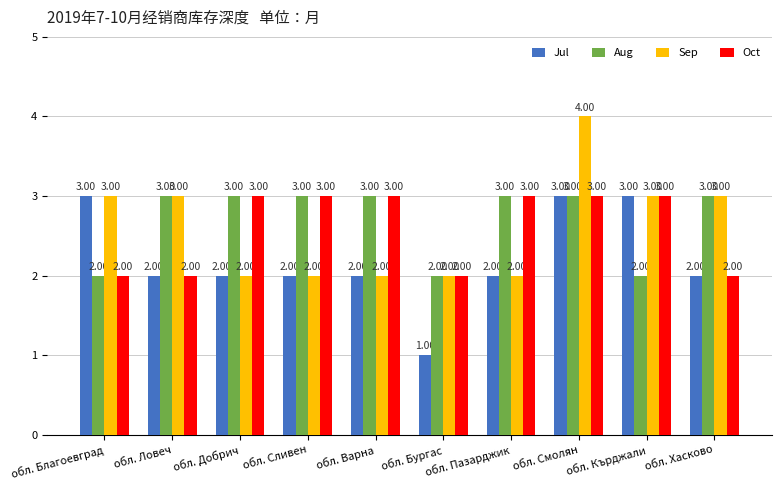

Reading left to right, transcribe all the data shown in this chart.

Jul: обл. Благоевград=3	обл. Ловеч=2	обл. Добрич=2	обл. Сливен=2	обл. Варна=2	обл. Бургас=1	обл. Пазарджик=2	обл. Смолян=3	обл. Кърджали=3	обл. Хасково=2
Aug: обл. Благоевград=2	обл. Ловеч=3	обл. Добрич=3	обл. Сливен=3	обл. Варна=3	обл. Бургас=2	обл. Пазарджик=3	обл. Смолян=3	обл. Кърджали=2	обл. Хасково=3
Sep: обл. Благоевград=3	обл. Ловеч=3	обл. Добрич=2	обл. Сливен=2	обл. Варна=2	обл. Бургас=2	обл. Пазарджик=2	обл. Смолян=4	обл. Кърджали=3	обл. Хасково=3
Oct: обл. Благоевград=2	обл. Ловеч=2	обл. Добрич=3	обл. Сливен=3	обл. Варна=3	обл. Бургас=2	обл. Пазарджик=3	обл. Смолян=3	обл. Кърджали=3	обл. Хасково=2